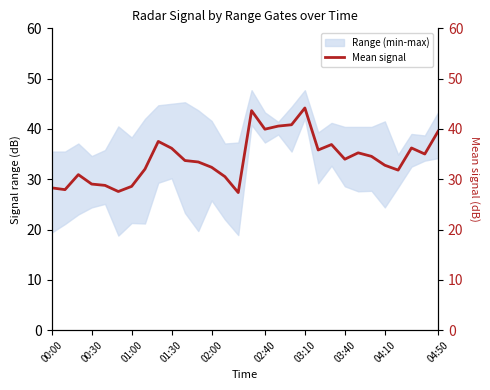

Approximately how many times larger is the value at 04:10 compared to 14?

1.4